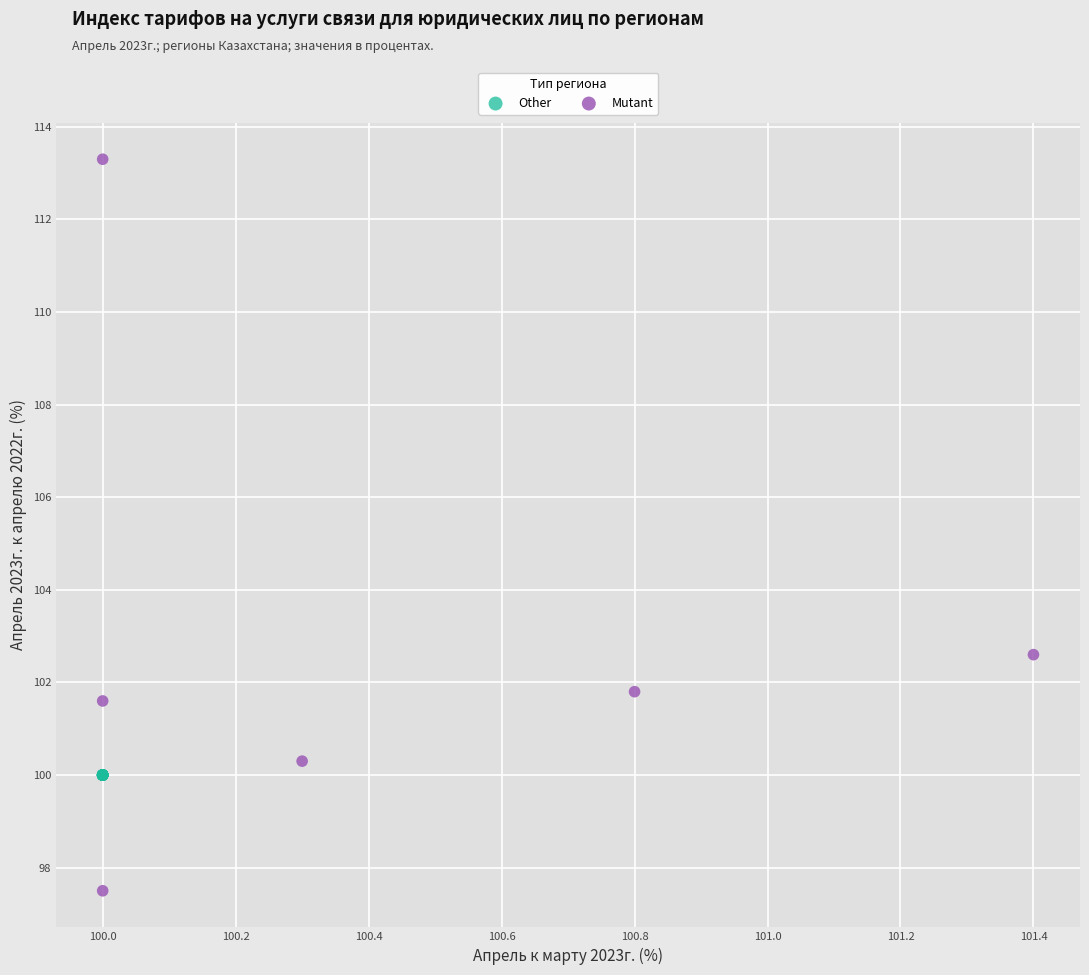

Which series reaches the minimum Y coordinate?

Mutant